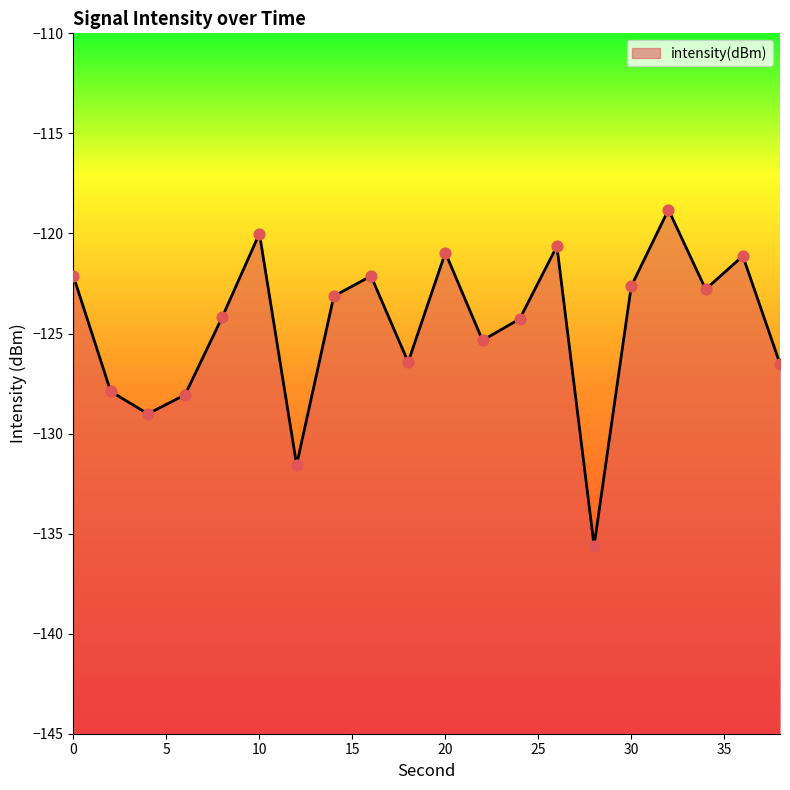

What is the change in value from 14 to 38?

-3.4